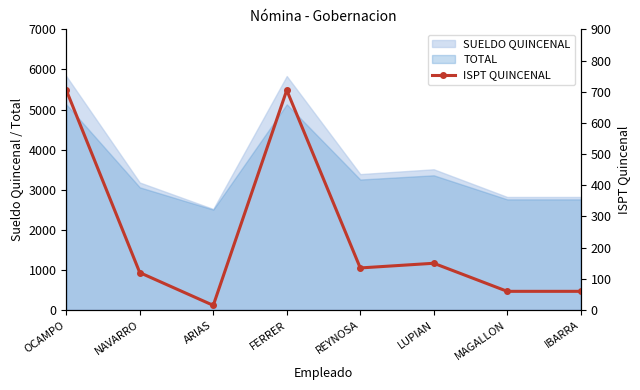

What is the label of the 1st point from the left?

OCAMPO